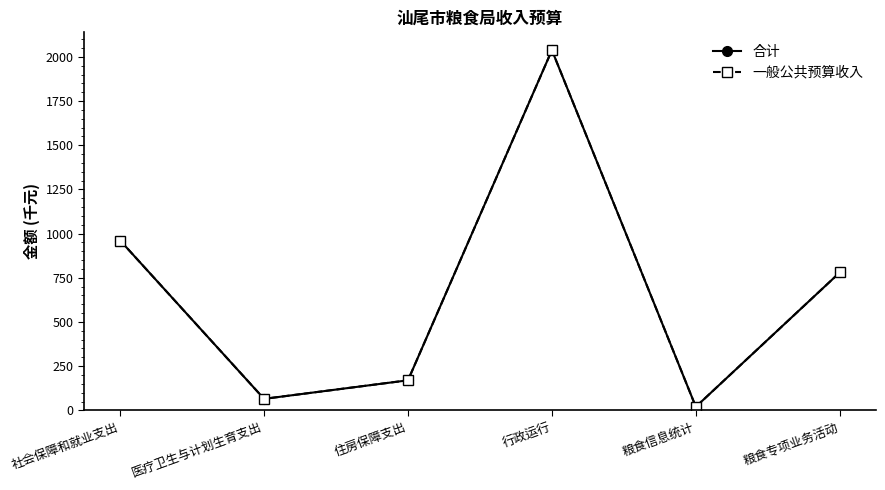

Which category has the highest value across all series?

行政运行